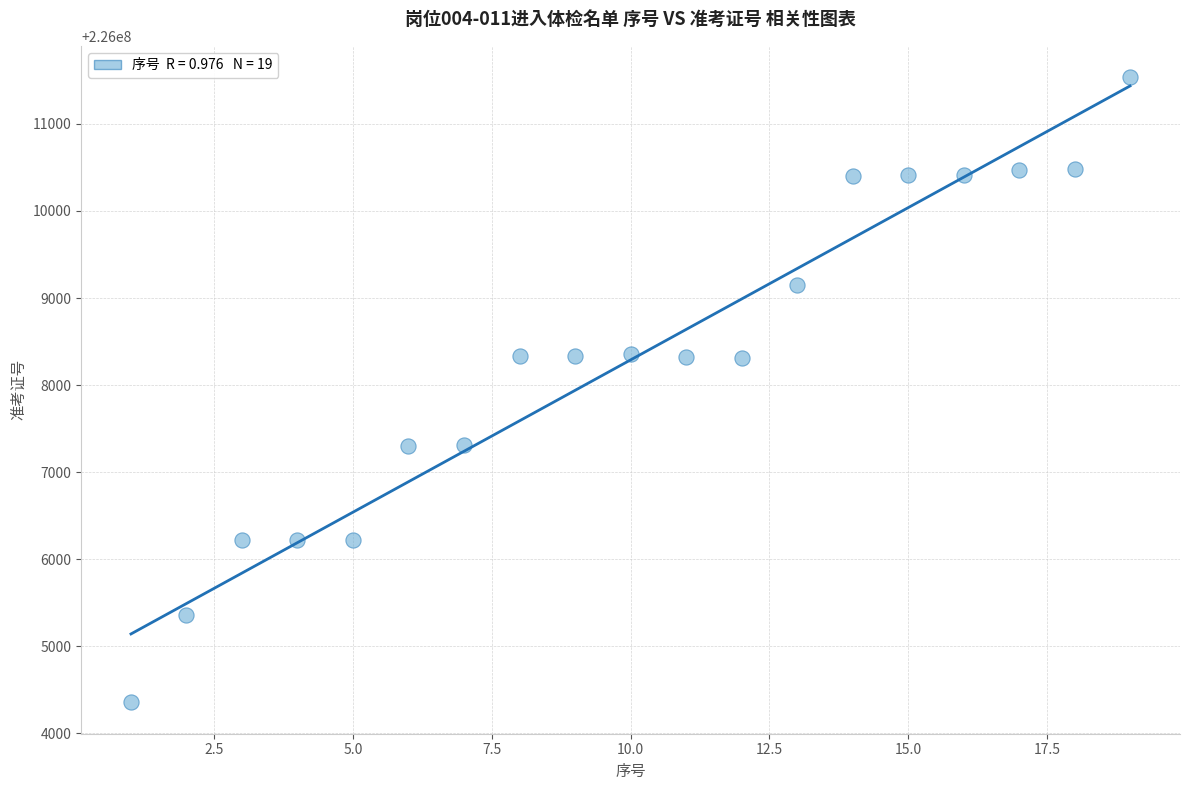

What is the range of X values (max minus min)?

18